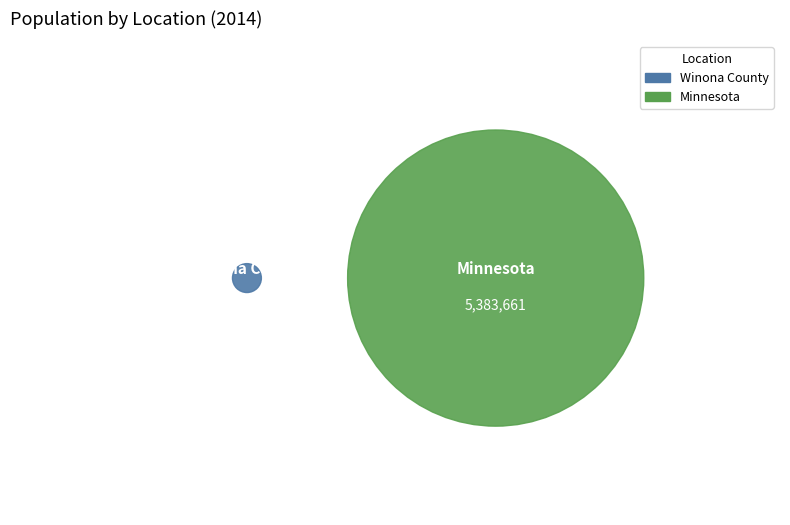

The Minnesota slice represents 92% of the pie. True or false?

False